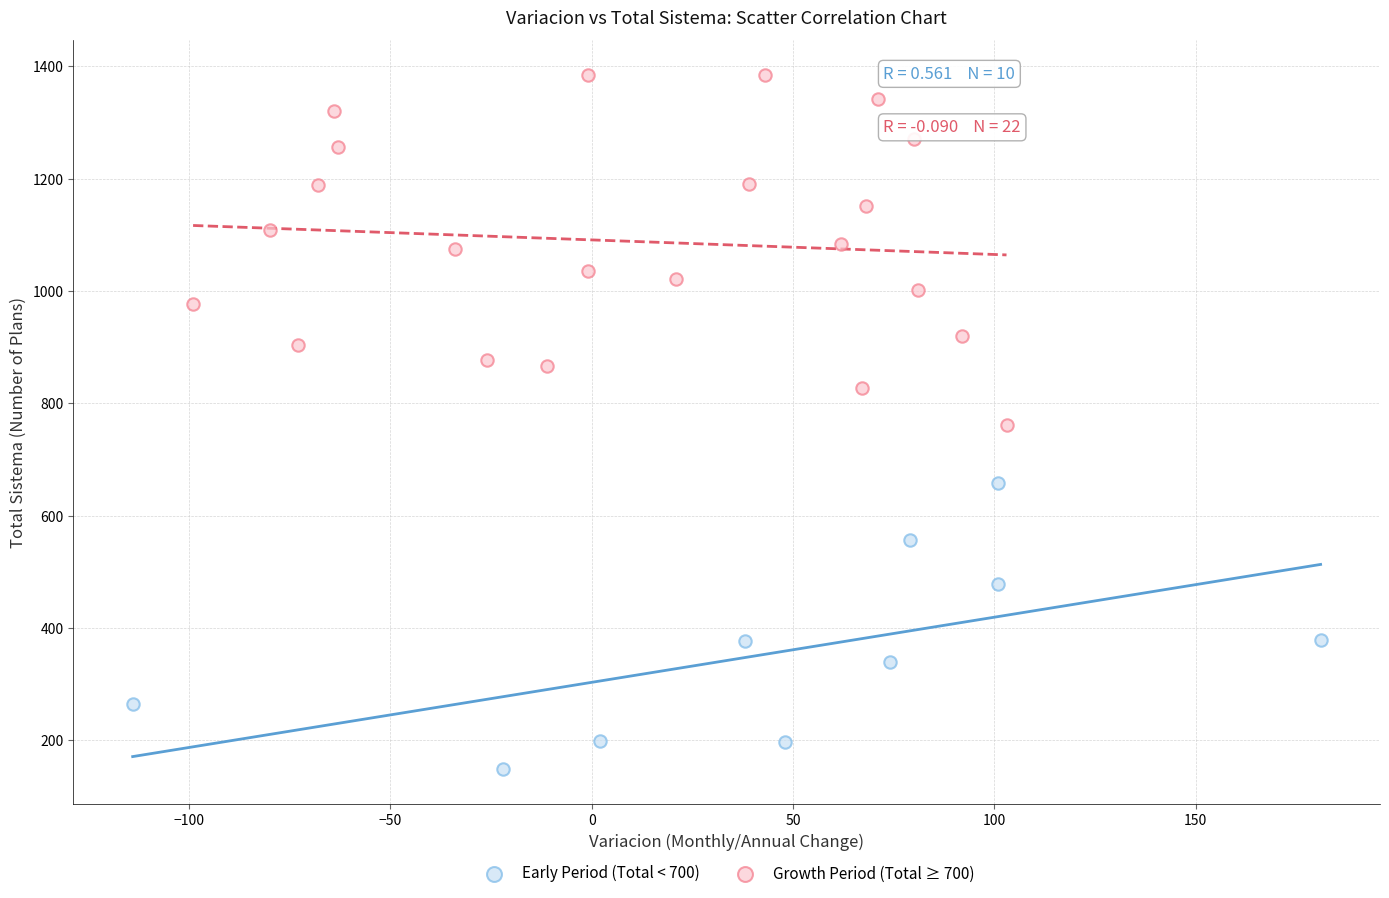

Which series reaches the maximum Y coordinate?

Growth Period (Total ≥ 700)